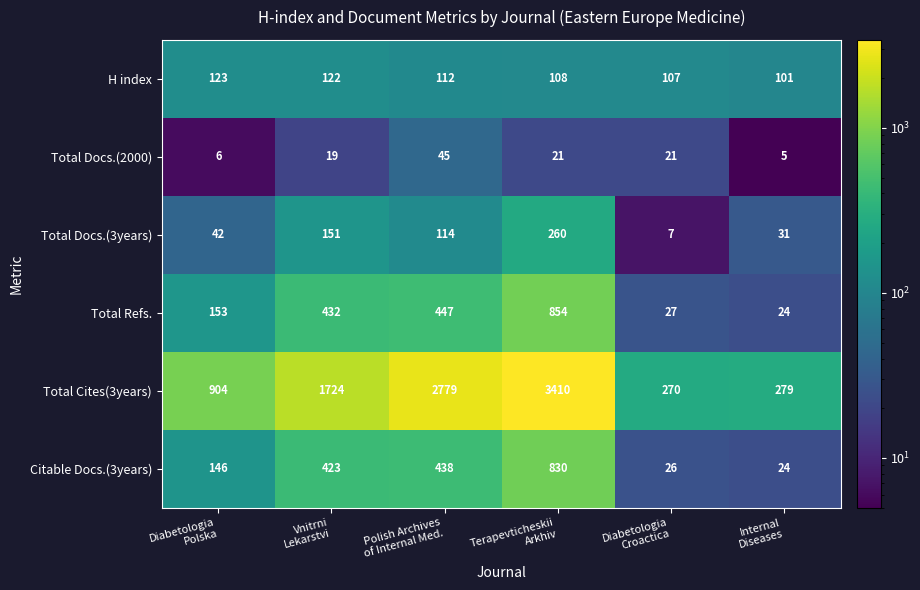

What is the average value of the Total Cites(3years) series?

1561